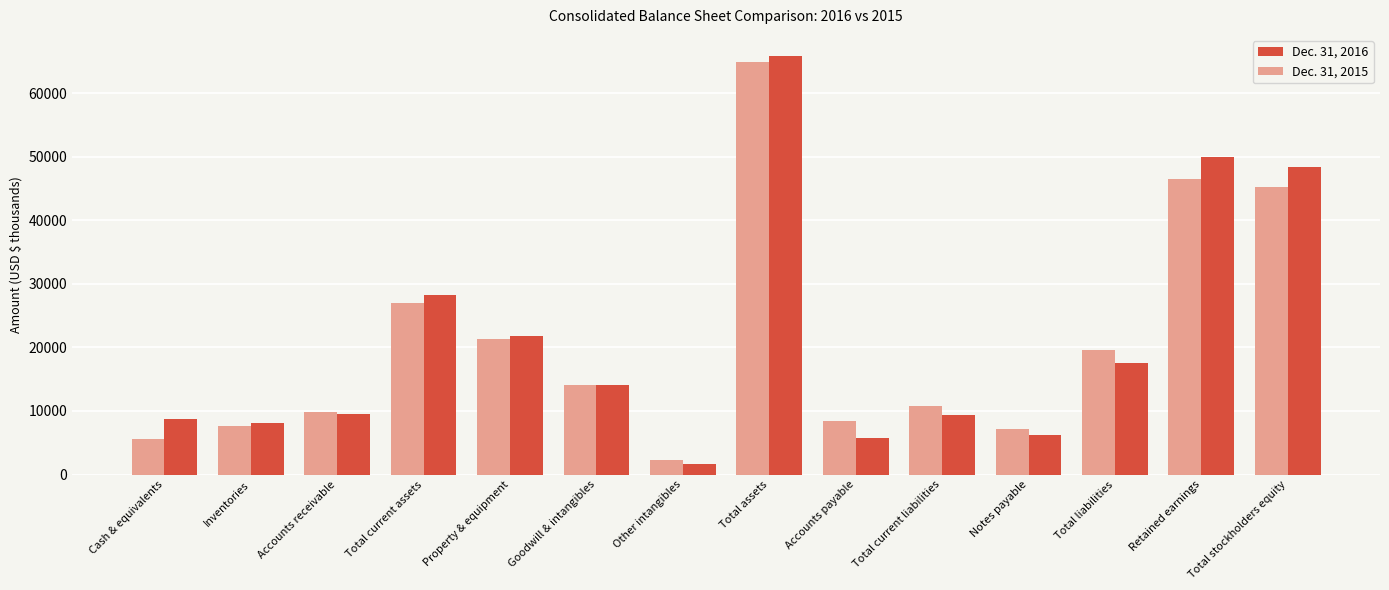

Which series has the widest spread of values?

Dec. 31, 2016